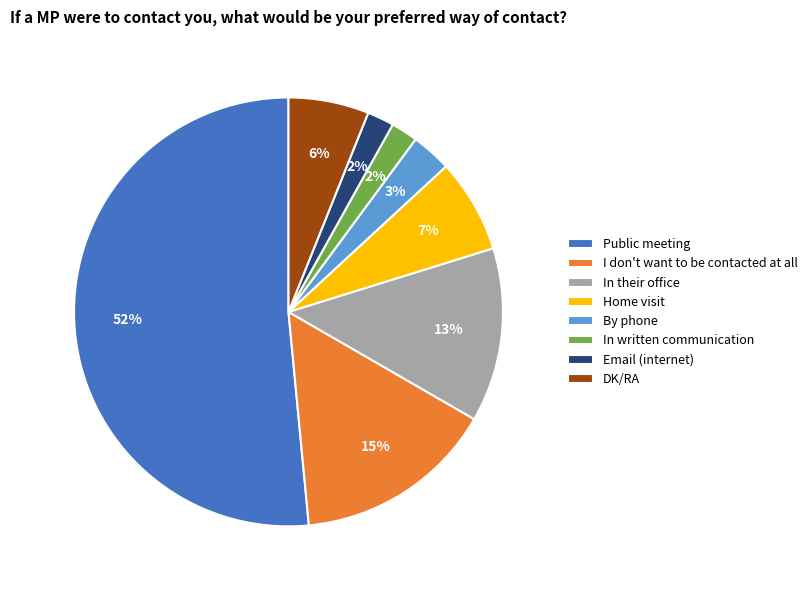

Is the sum of In their office and Email (internet) greater than half?

No